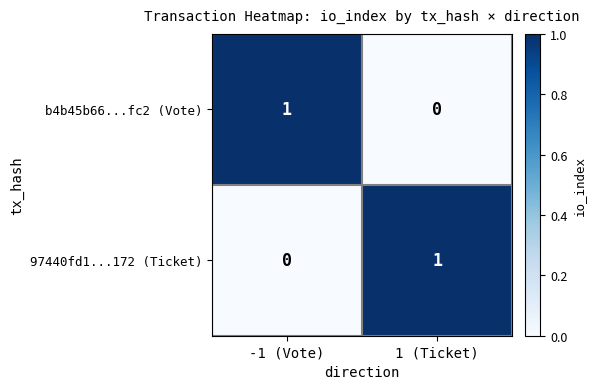

What is the maximum value shown in the chart?

1